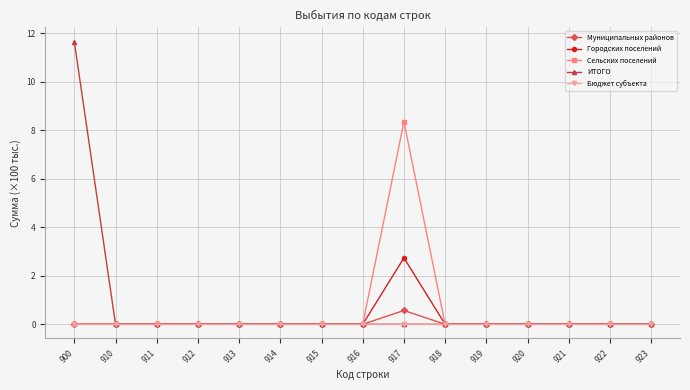

Reading left to right, transcribe all the data shown in this chart.

Муниципальных районов: 900=0.0	910=0.0	911=0.0	912=0.0	913=0.0	914=0.0	915=0.0	916=0.0	917=0.6	918=0.0	919=0.0	920=0.0	921=0.0	922=0.0	923=0.0
Городских поселений: 900=0.0	910=0.0	911=0.0	912=0.0	913=0.0	914=0.0	915=0.0	916=0.0	917=2.7	918=0.0	919=0.0	920=0.0	921=0.0	922=0.0	923=0.0
Сельских поселений: 900=0.0	910=0.0	911=0.0	912=0.0	913=0.0	914=0.0	915=0.0	916=0.0	917=8.3	918=0.0	919=0.0	920=0.0	921=0.0	922=0.0	923=0.0
ИТОГО: 900=11.7	910=0.0	911=0.0	912=0.0	913=0.0	914=0.0	915=0.0	916=0.0	917=0.0	918=0.0	919=0.0	920=0.0	921=0.0	922=0.0	923=0.0
Бюджет субъекта: 900=0.0	910=0.0	911=0.0	912=0.0	913=0.0	914=0.0	915=0.0	916=0.0	917=0.0	918=0.0	919=0.0	920=0.0	921=0.0	922=0.0	923=0.0